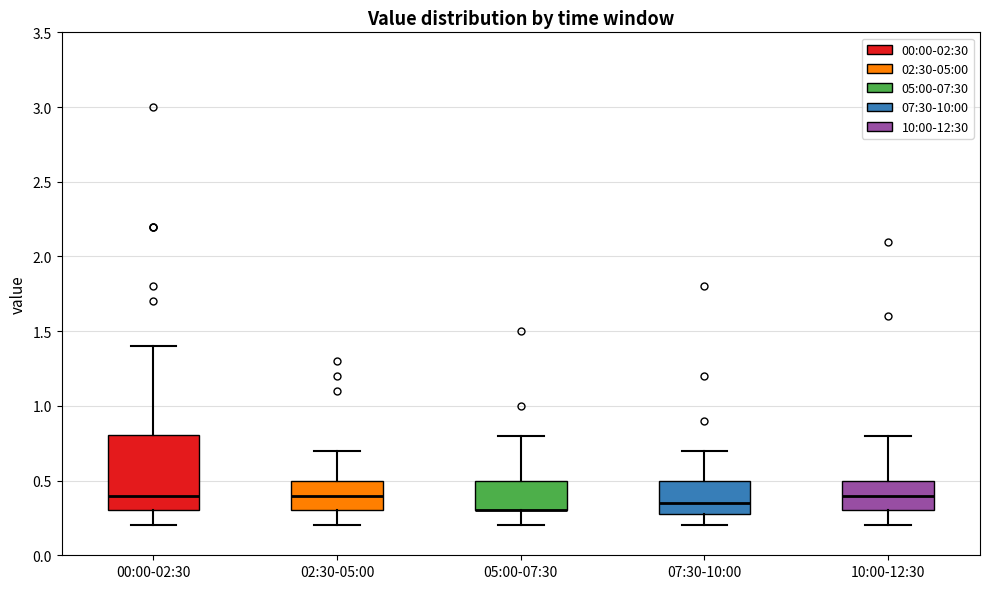

Where is the upper edge of the box for 02:30-05:00 on the y-axis? The values are not printed on the chart, so give them approximately, as read against the axis.

0.50